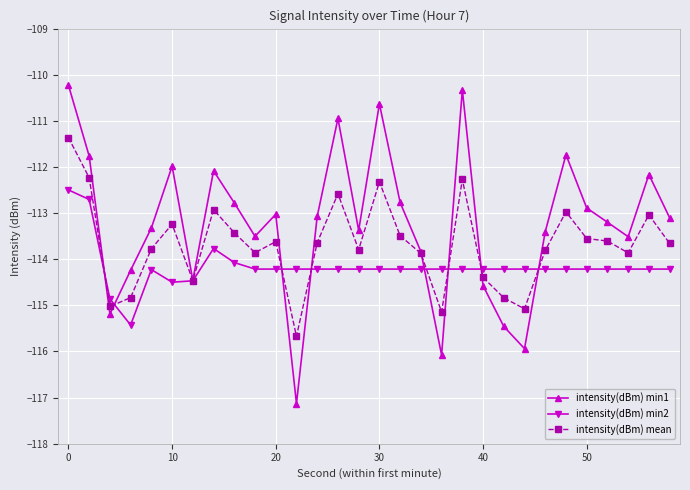

Which series has the largest range (max minus min)?

intensity(dBm) min1